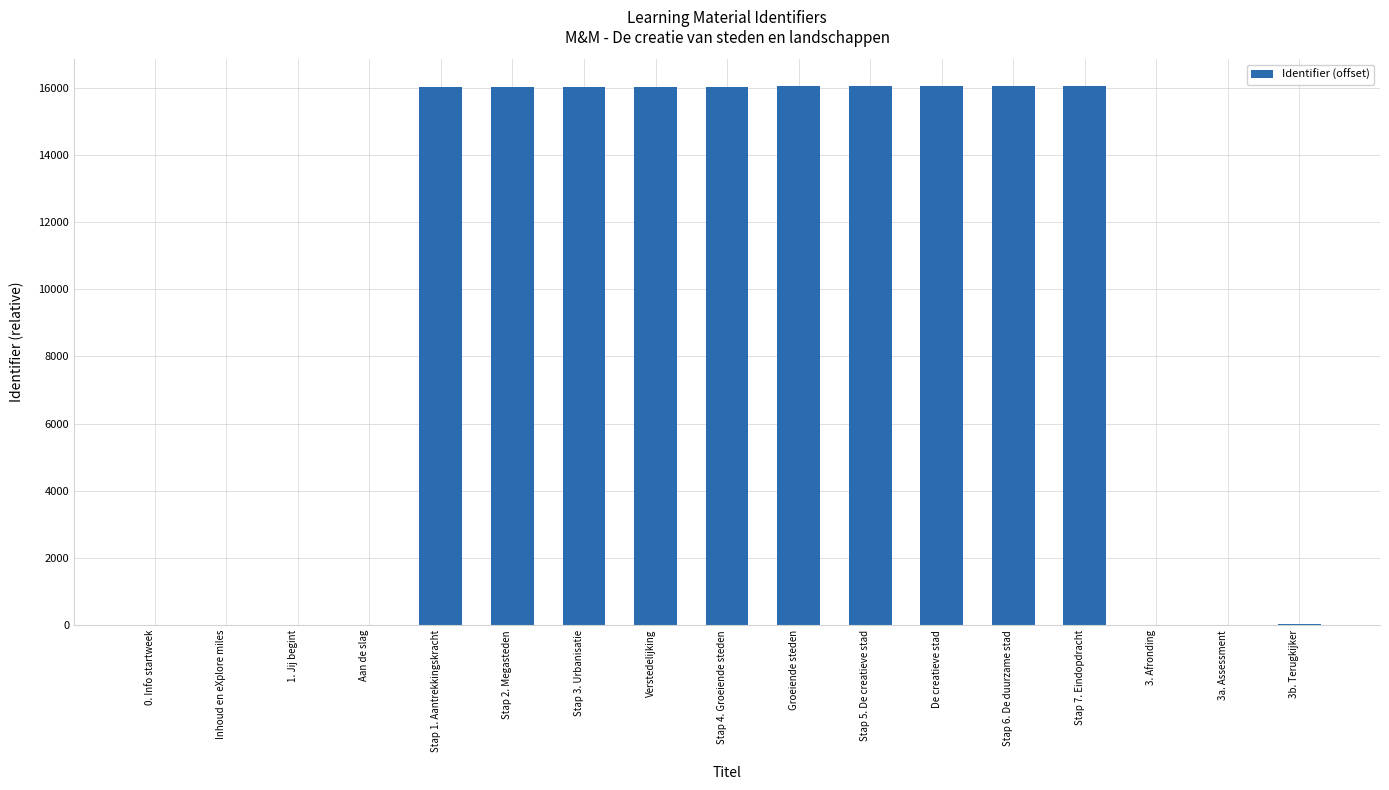

The chart shows a value of 5213 at Groeiende steden. True or false?

False